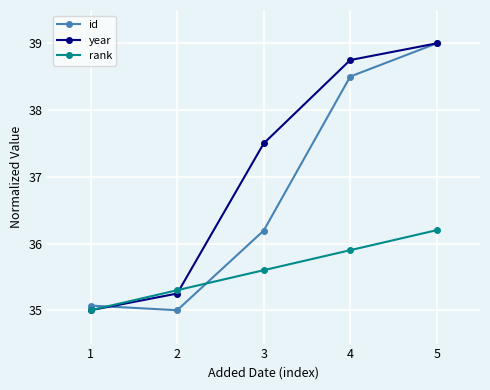

What is the value of the year point at the 4th from the left?

38.8